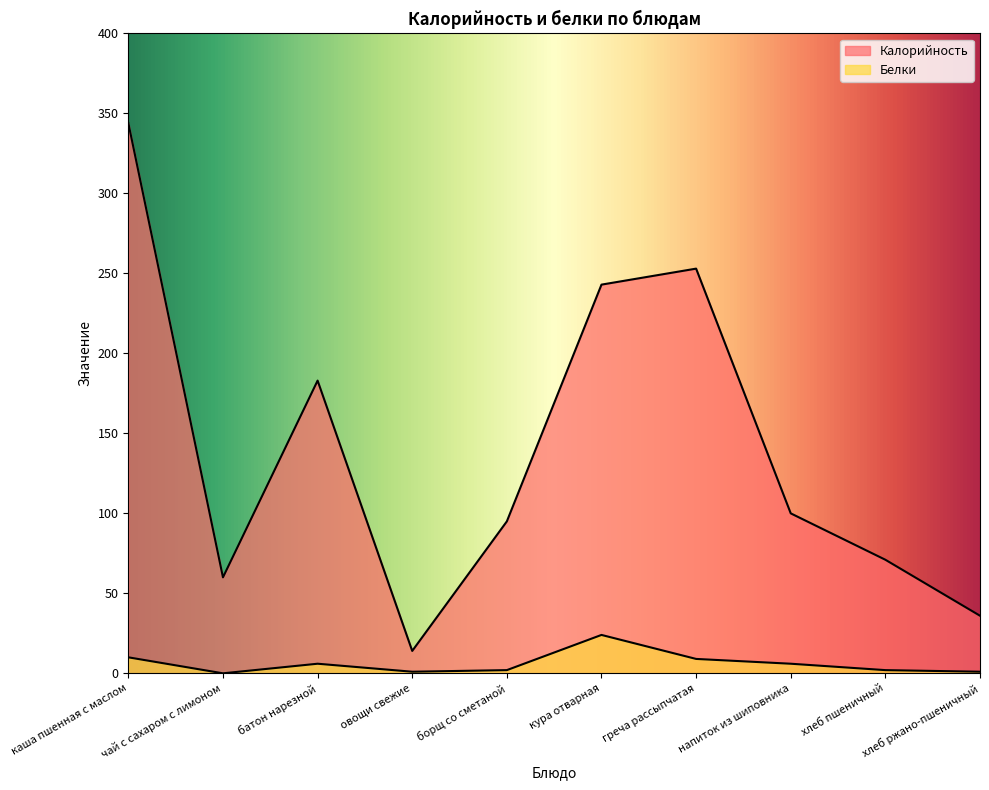

At which category does Белки reach its first local valley?

чай с сахаром с лимоном